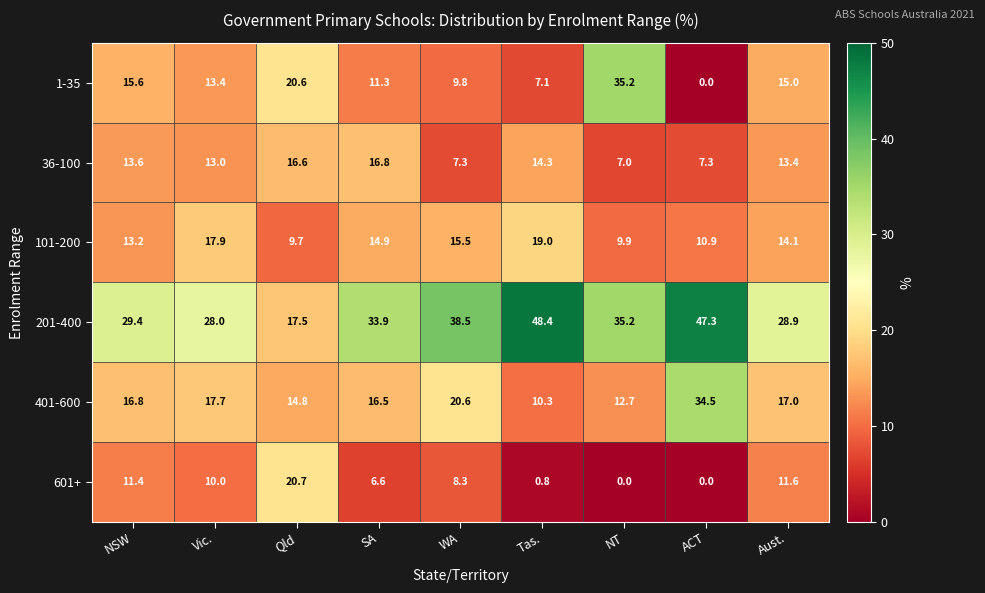

At which label does 101-200 first exceed 14?

Vic.